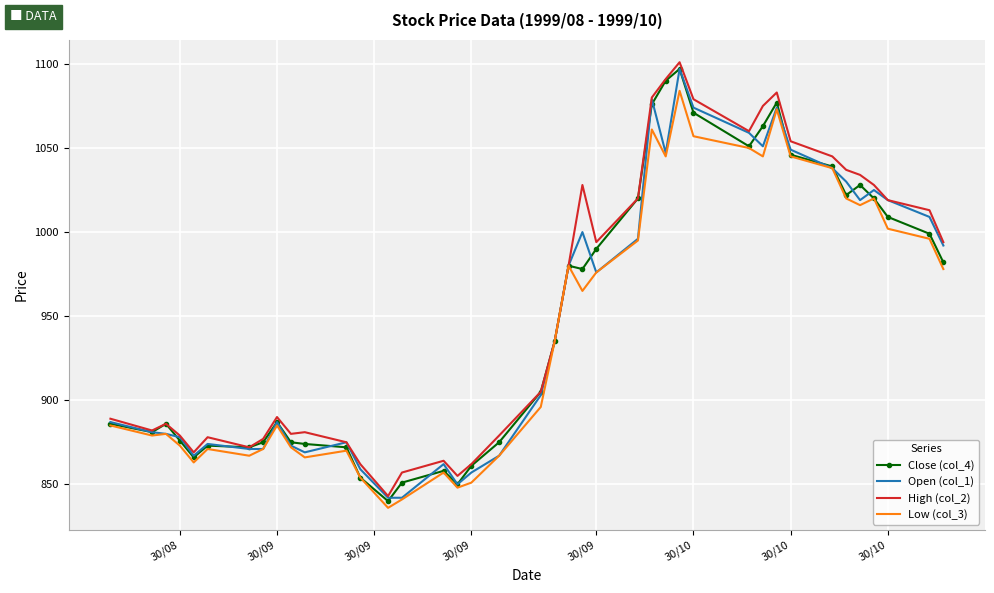

What is the maximum value for Open (col_1)?

1097